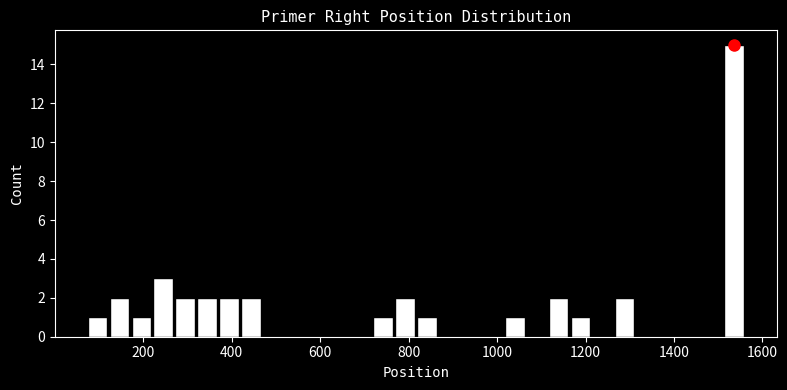

Read against the x-axis, roughly where is the centre of the tallest bar?

1540